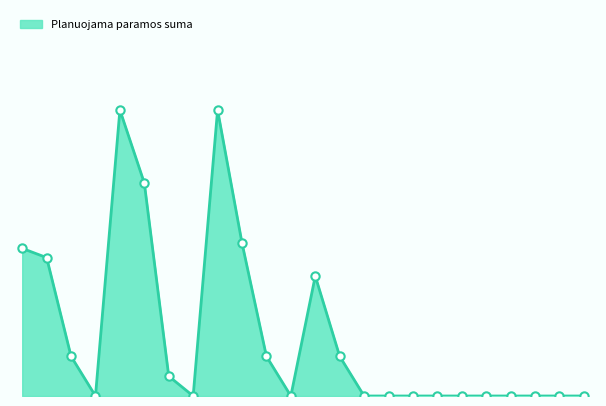

Does the chart have visible grid lines?

No